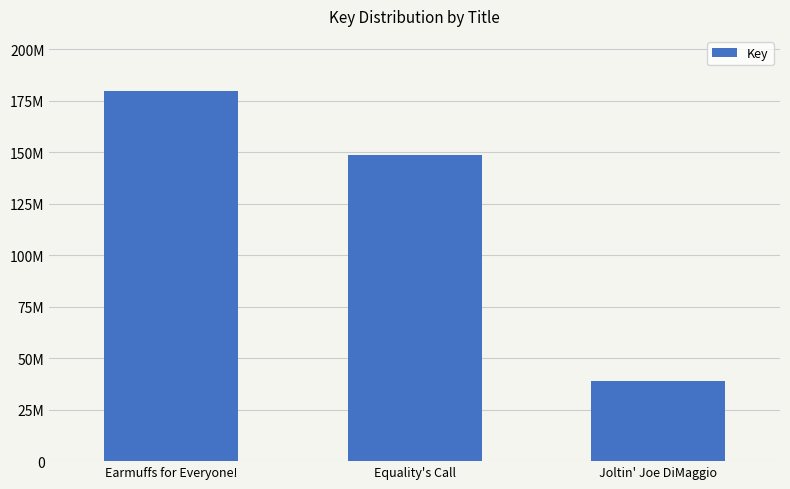

Reading left to right, list all the values displayed in this chart.

179446512	148569510	39048722